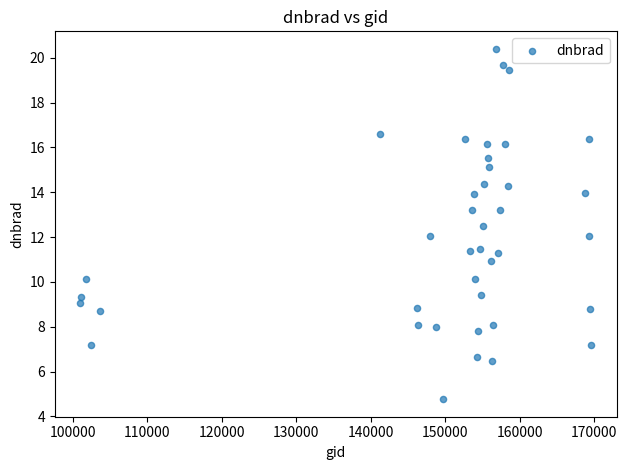

What is the range of Y values (max minus min)?

15.6